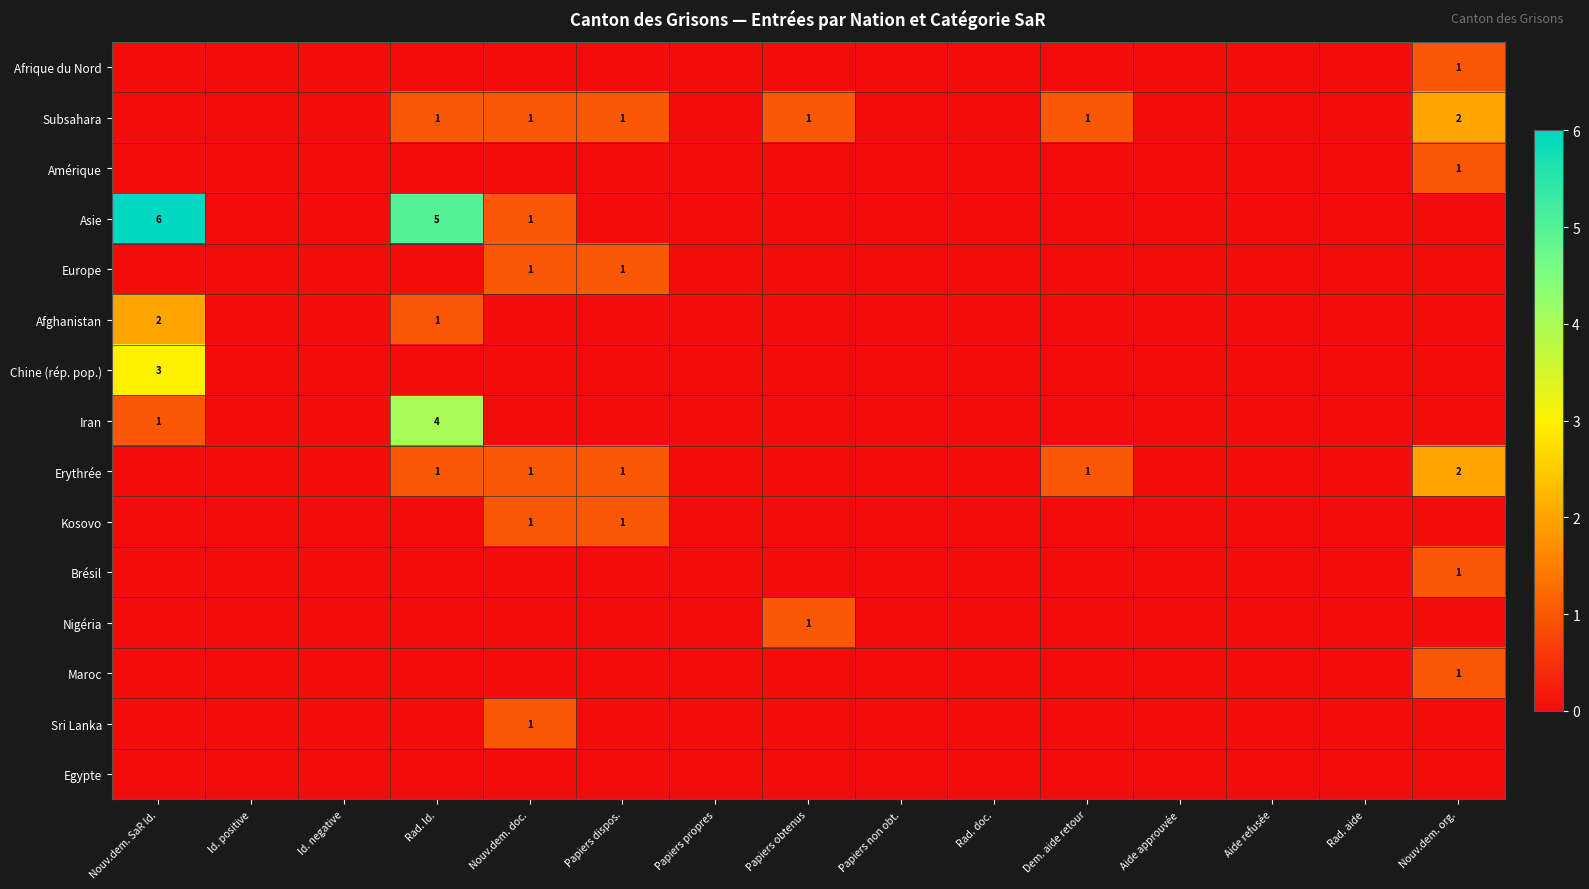

Which series has the largest total across all categories?

Asie